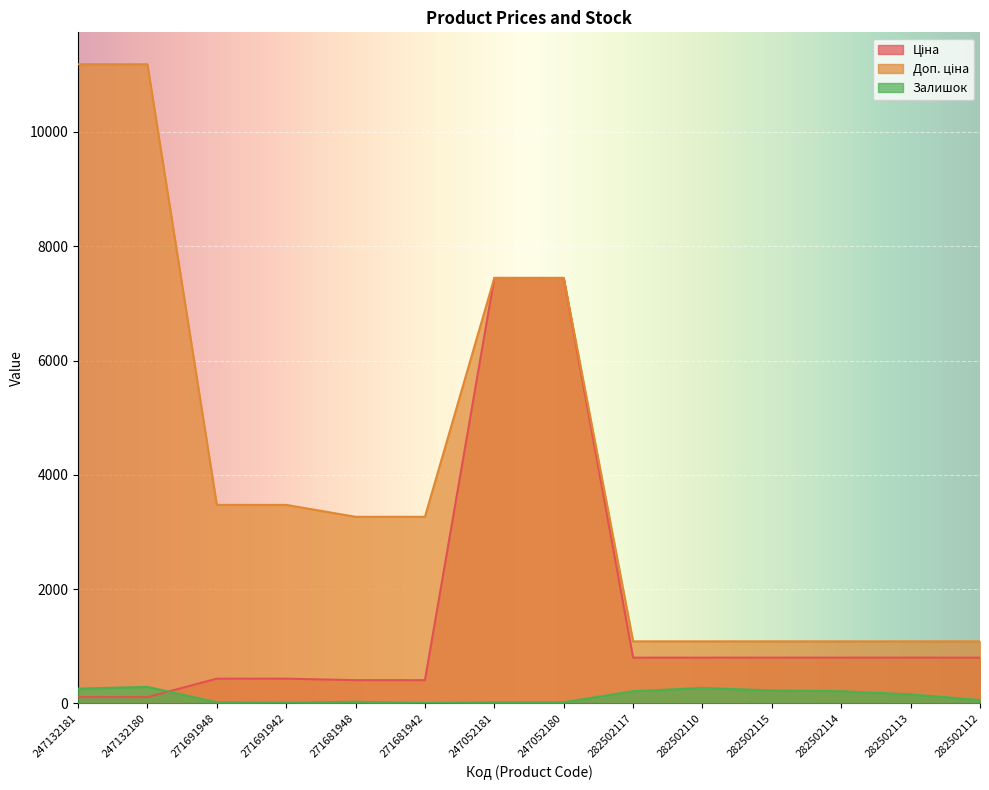

Is the value of Доп. ціна at 282502117 greater than the value of Залишок at 247132180?

Yes